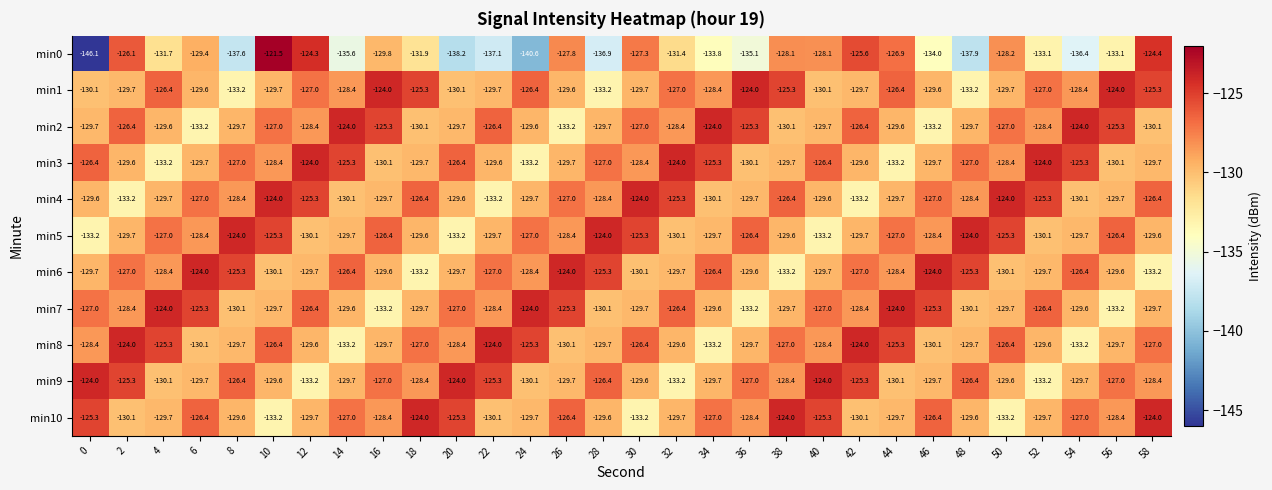

The min1 series shows -126.4 at 24. True or false?

True